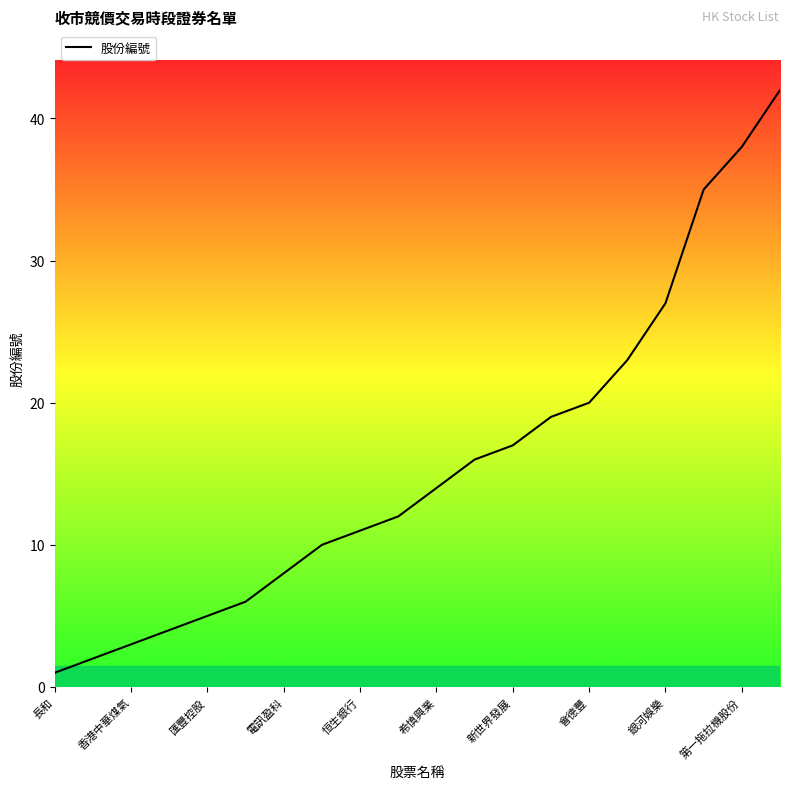

What is the difference between the maximum and minimum values?

41